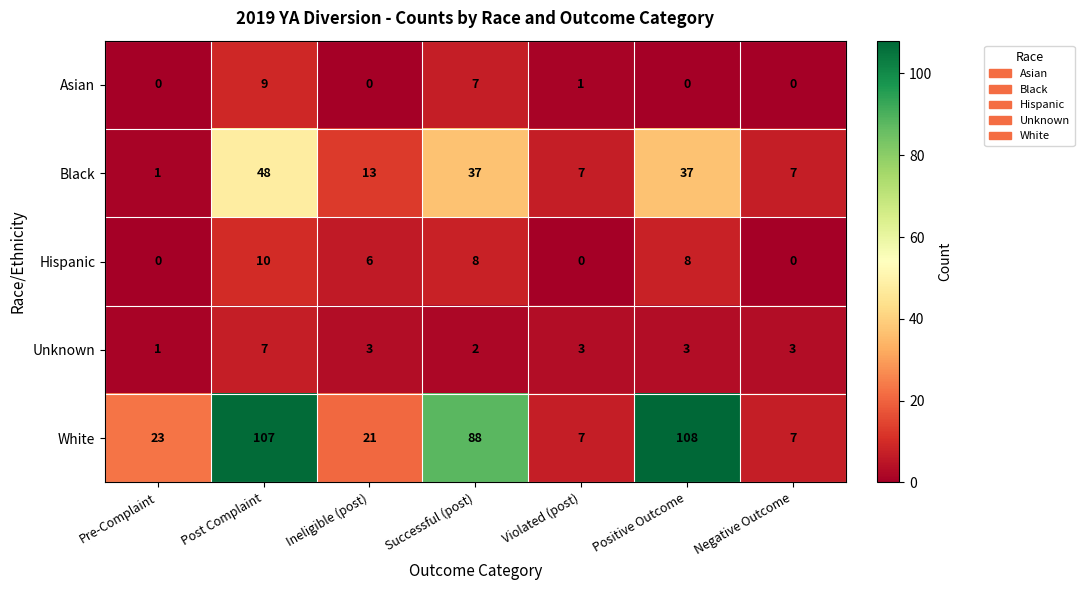

Rank the series at Positive Outcome from lowest to highest value.

Asian, Unknown, Hispanic, Black, White